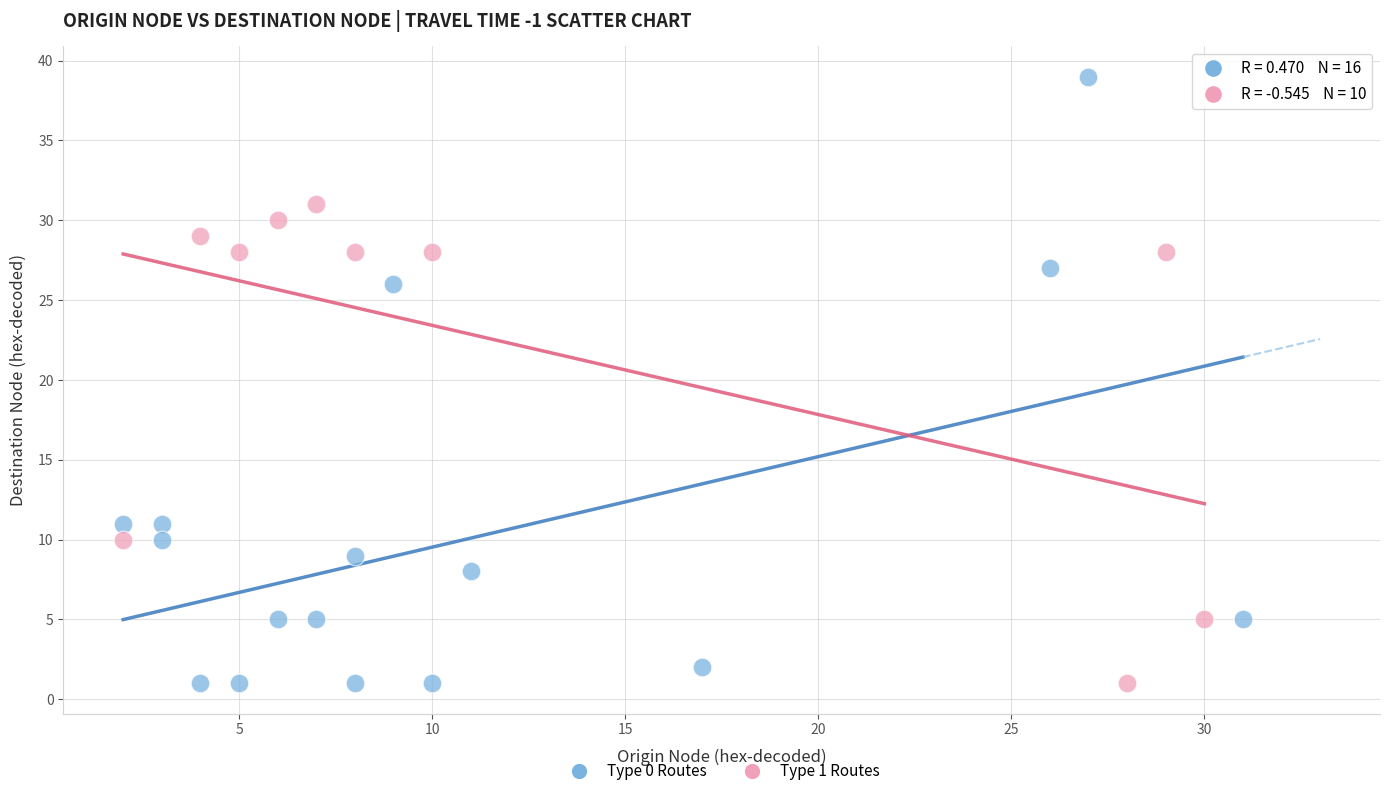

What are all the series names shown in the legend?

Type 0 Routes, Type 1 Routes